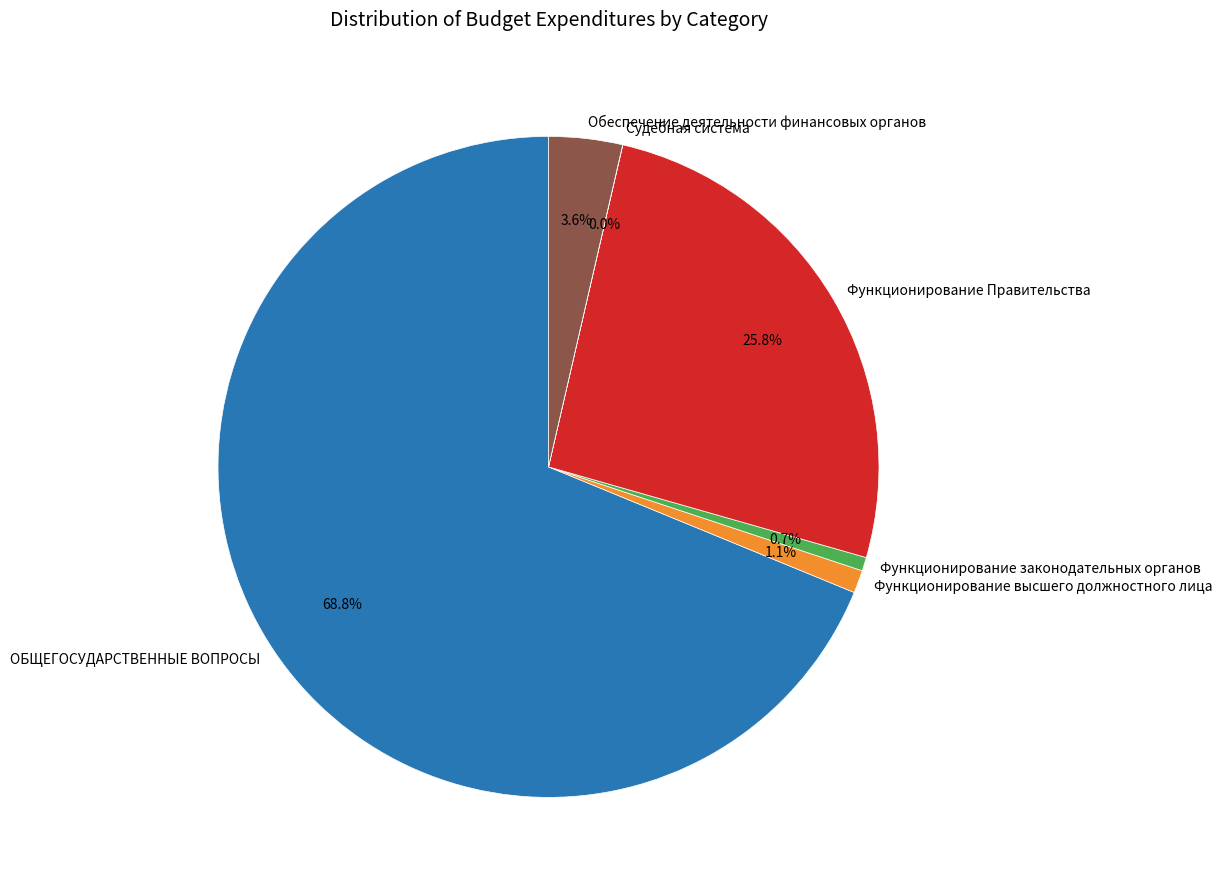

To the nearest percent, what percentage of the pie is Функционирование Правительства?

26%